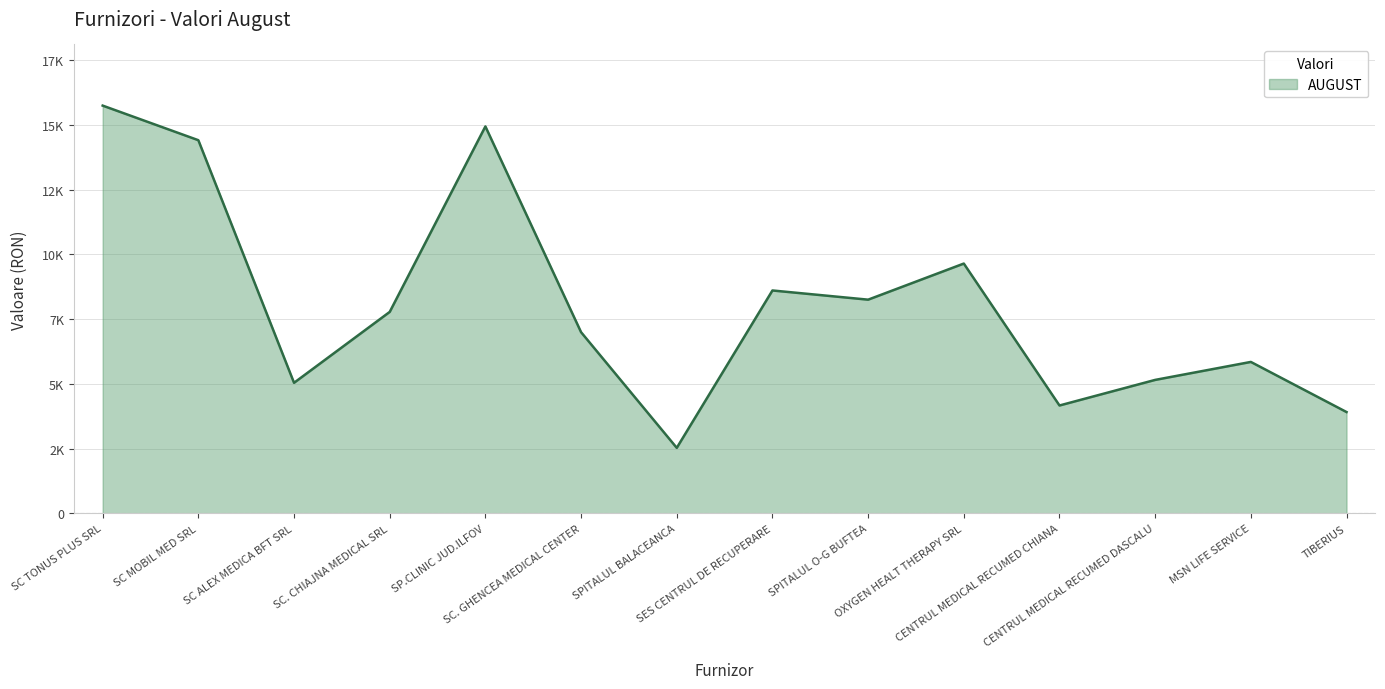

Is this an area chart (filled region under the line)?

Yes